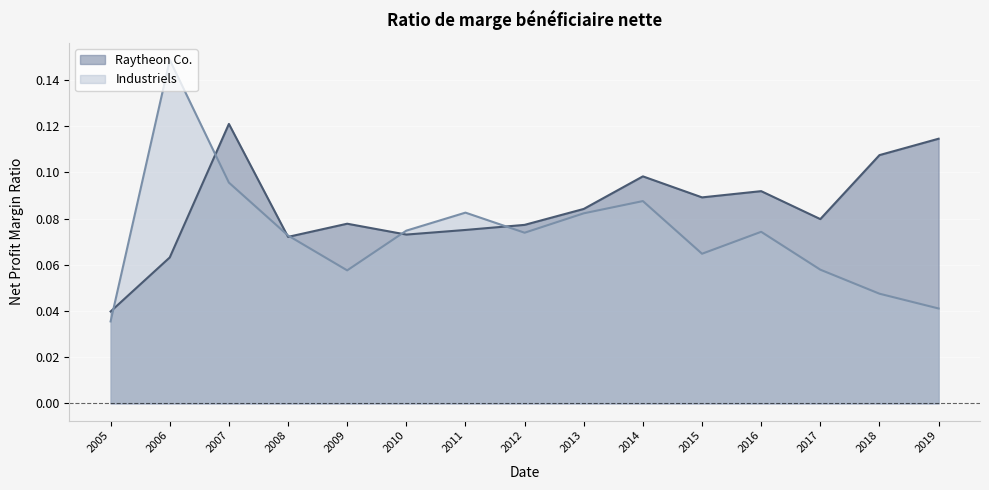

In Industriels, how many points are lower than both neighbors (excluding endpoints)?

3